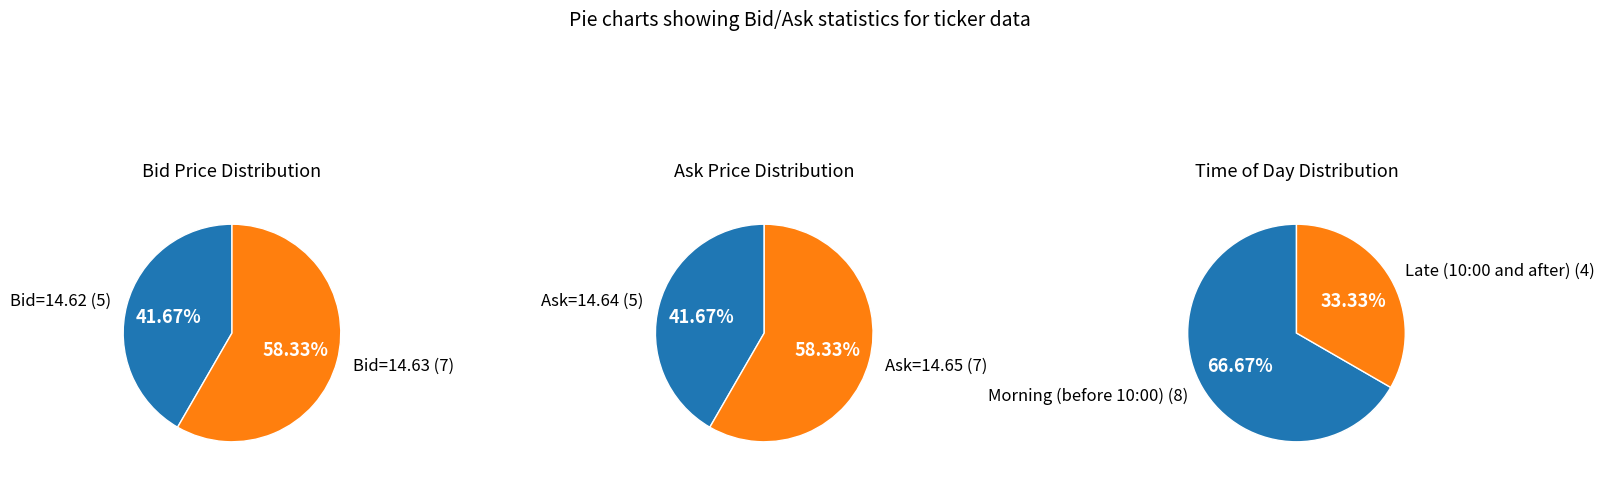

True or false: 10:01:41.259 accounts for 1% of the total.

False